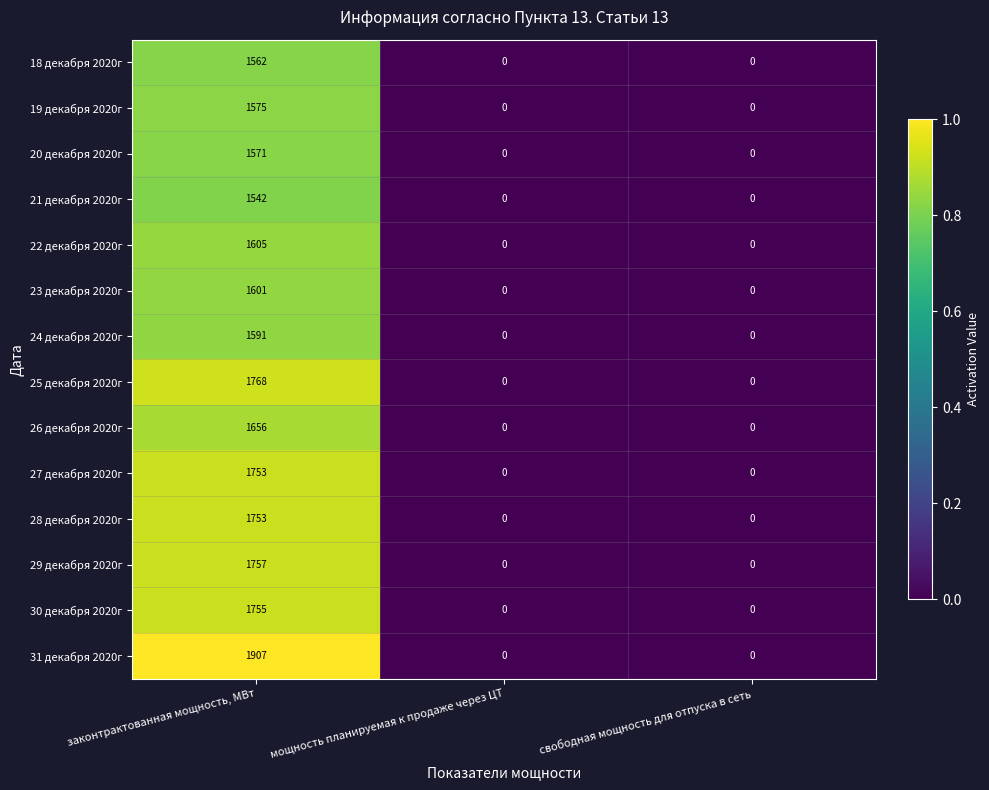

Which category has the highest value across all series?

законтрактованная мощность, МВт